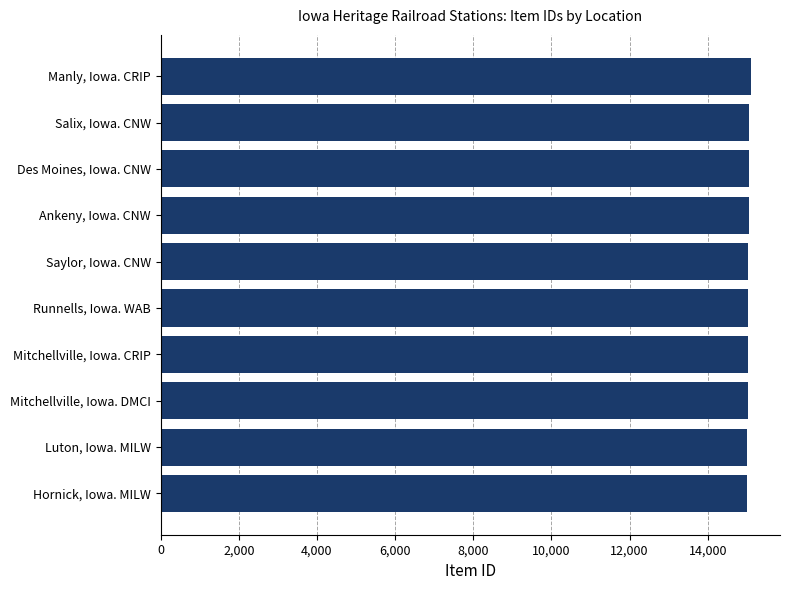

The value at Manly, Iowa. CRIP is 26428. True or false?

False